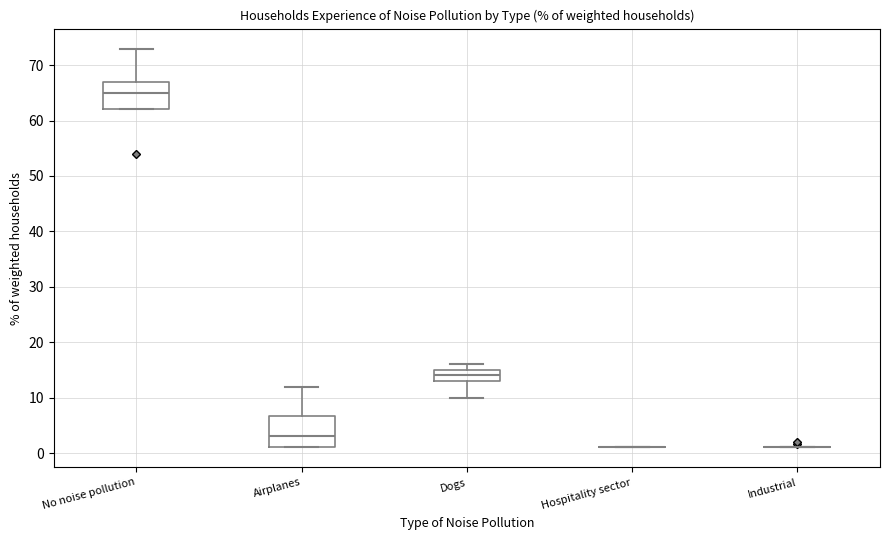

Reading left to right, read every box against the y-axis: the position of its median line, the range the box covers, and the ends of its whiskers. The values are not printed on the chart, so give them approximately, as read against the axis.

No noise pollution: median 65, box 62 to 67, whiskers 62 to 73
Airplanes: median 3, box 1 to 7, whiskers 1 to 12
Dogs: median 14, box 13 to 15, whiskers 10 to 16
Hospitality sector: box collapsed to a line at 1, whiskers 1 to 1
Industrial: box collapsed to a line at 1, whiskers 1 to 1